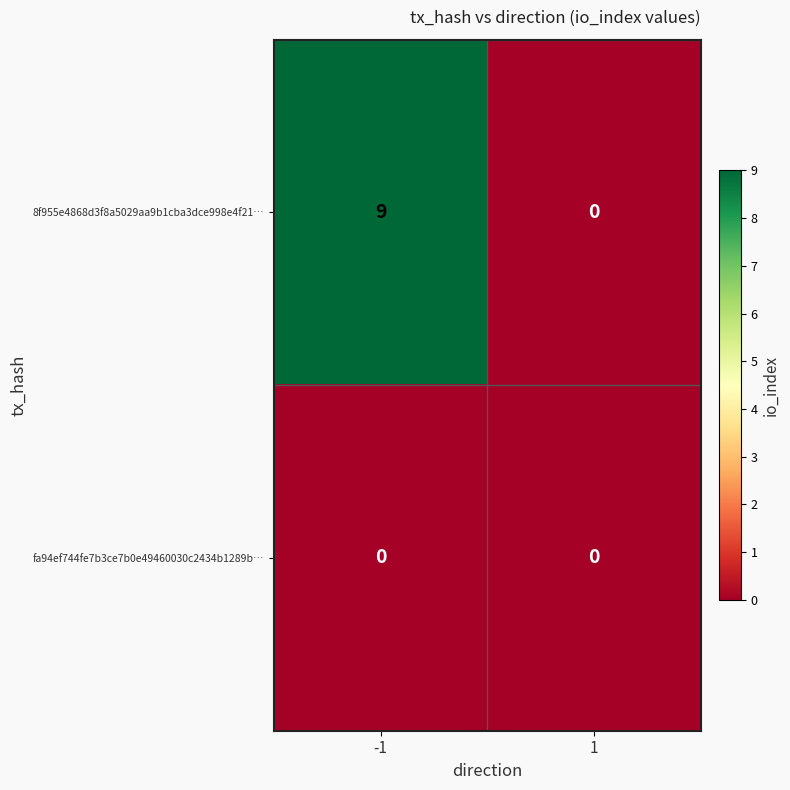

What is the spread (max minus min) of values at -1?

9